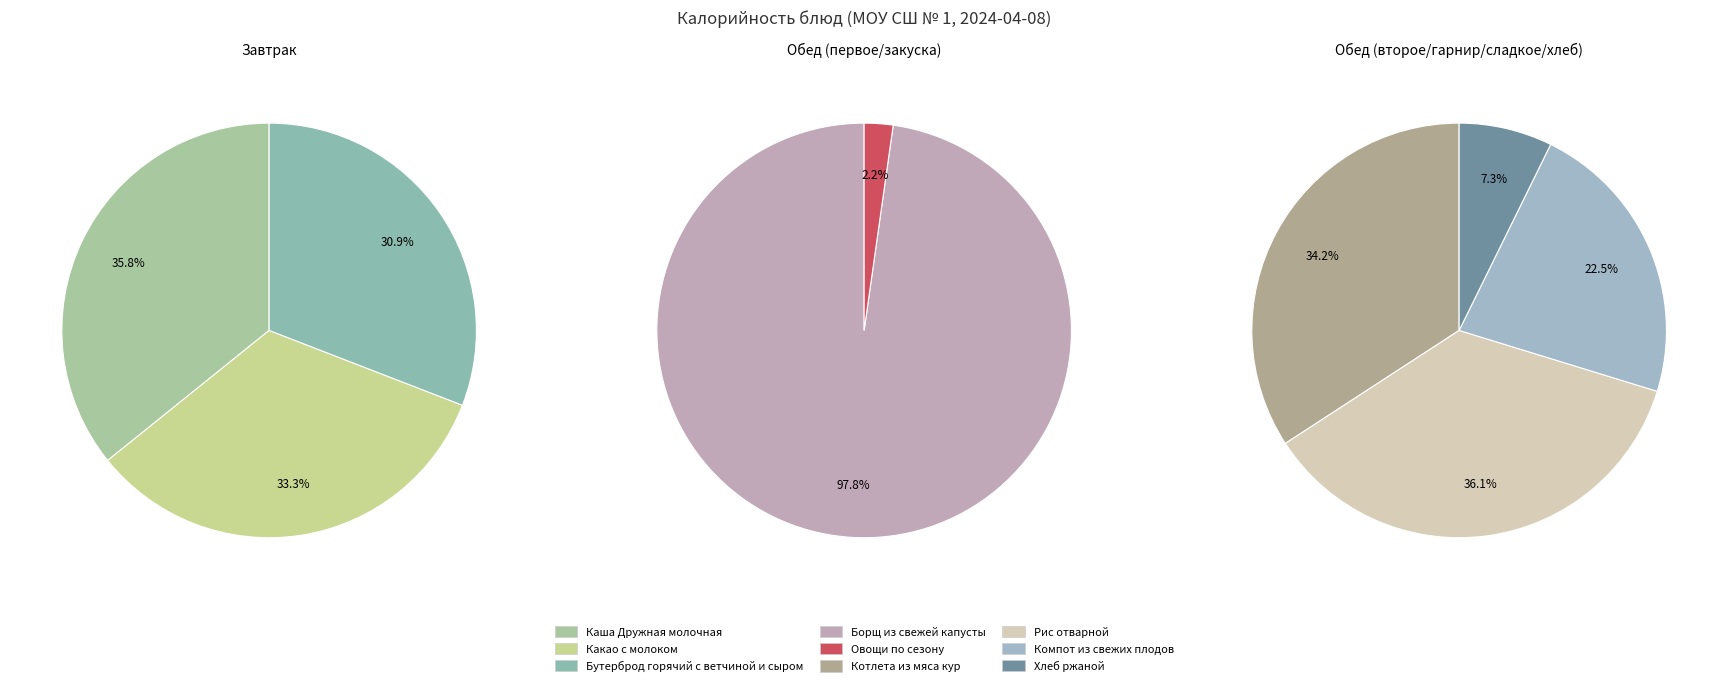

The Компот из свежих плодов slice represents 1% of the pie. True or false?

False